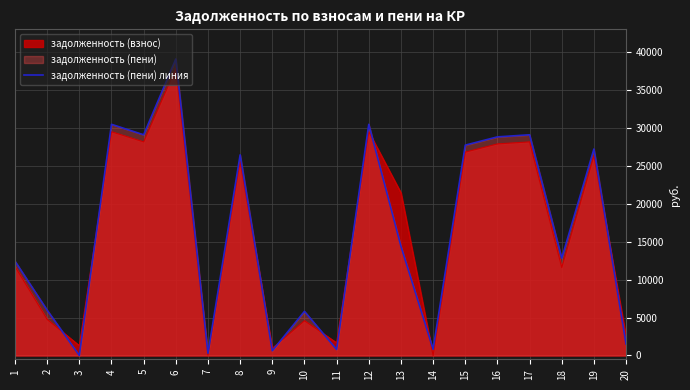

How many data points are above 14416?

10